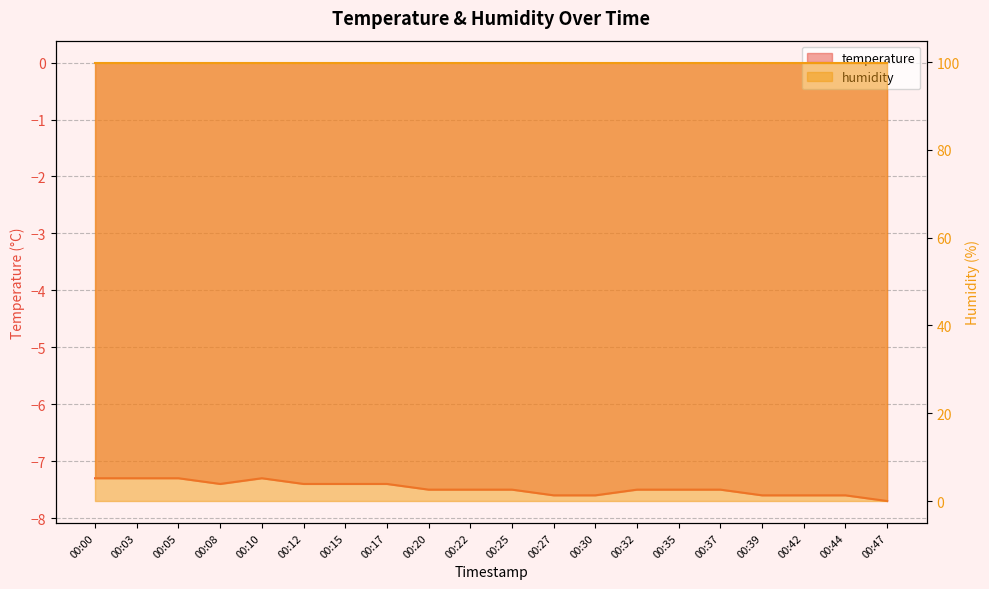

Reading left to right, list all the values displayed in this chart.

00:00=-7.3	00:03=-7.3	00:05=-7.3	00:08=-7.4	00:10=-7.3	00:12=-7.4	00:15=-7.4	00:17=-7.4	00:20=-7.5	00:22=-7.5	00:25=-7.5	00:27=-7.6	00:30=-7.6	00:32=-7.5	00:35=-7.5	00:37=-7.5	00:39=-7.6	00:42=-7.6	00:44=-7.6	00:47=-7.7